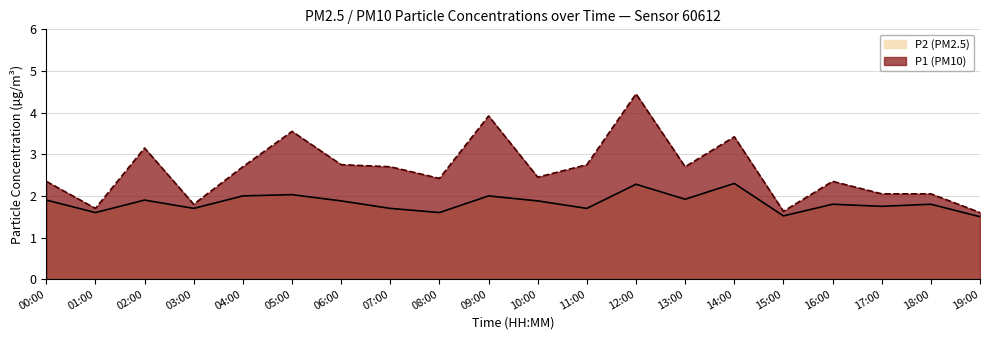

What are all the series names shown in the legend?

P2 (PM2.5), P1 (PM10)